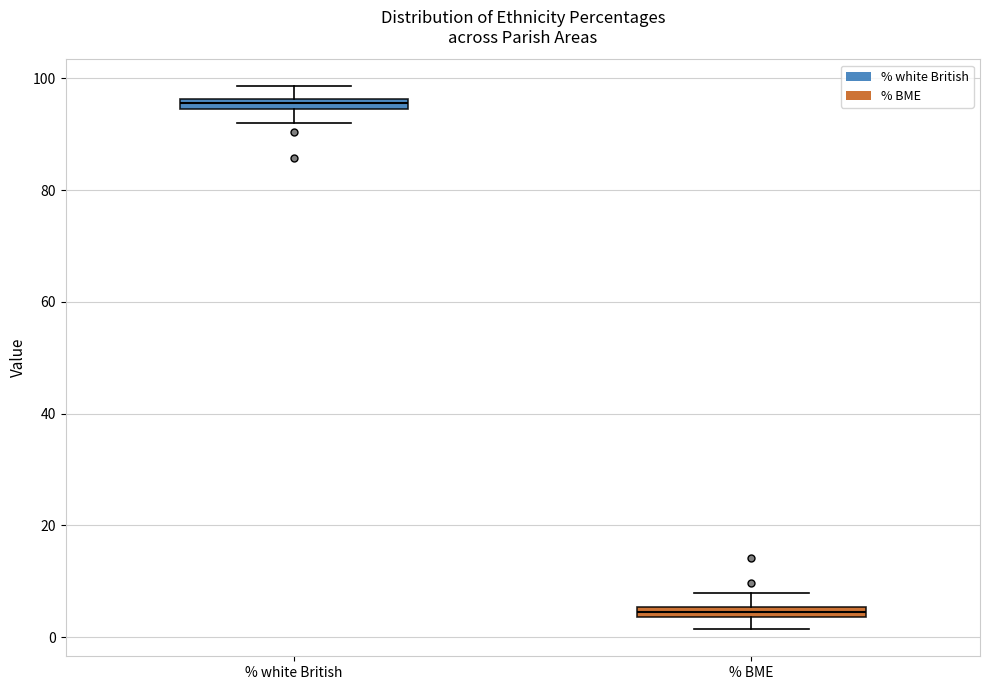

Which box's median line is the highest?

% white British